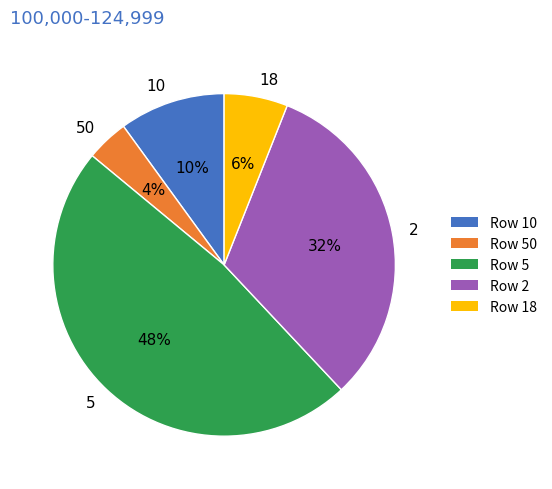

Do 18 and 2 together represent more than half of the pie?

No